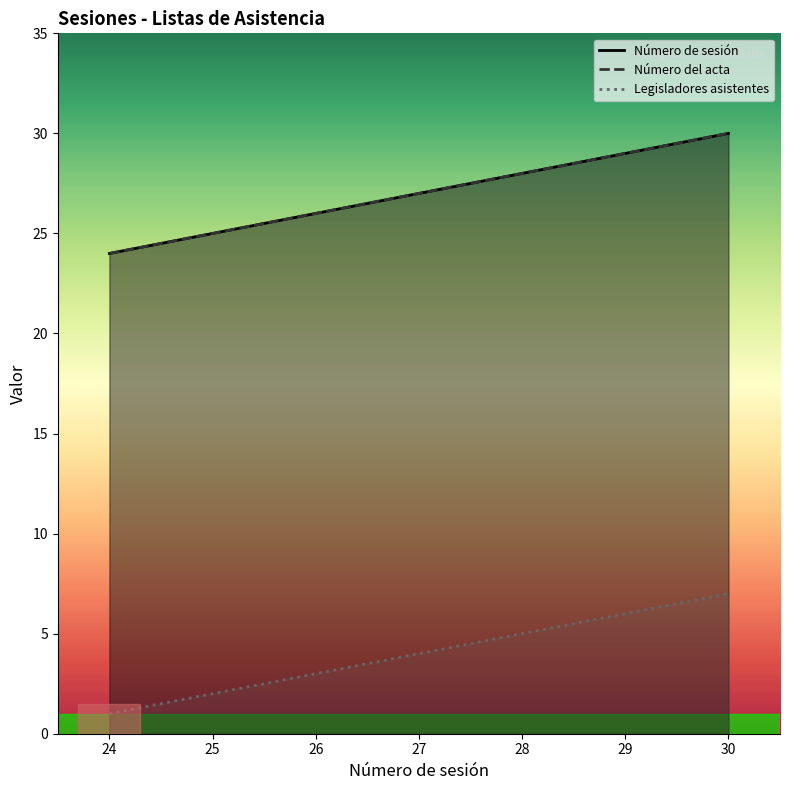

Reading left to right, transcribe all the data shown in this chart.

Número de sesión: 24	25	26	27	28	29	30
Número del acta: 24	25	26	27	28	29	30
Legisladores asistentes: 1	2	3	4	5	6	7